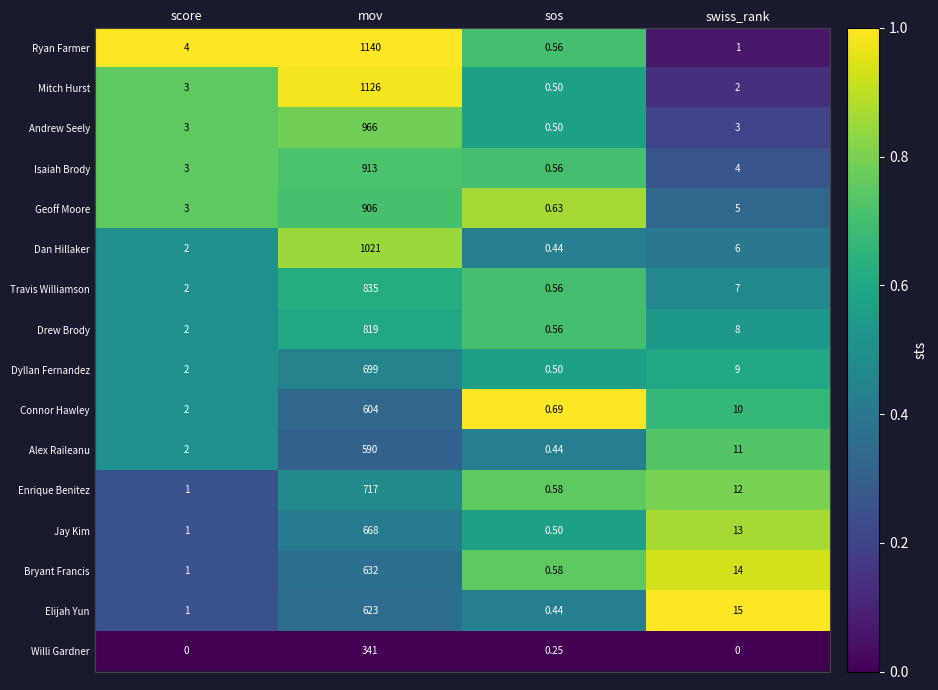

Which series has the widest spread of values?

Ryan Farmer